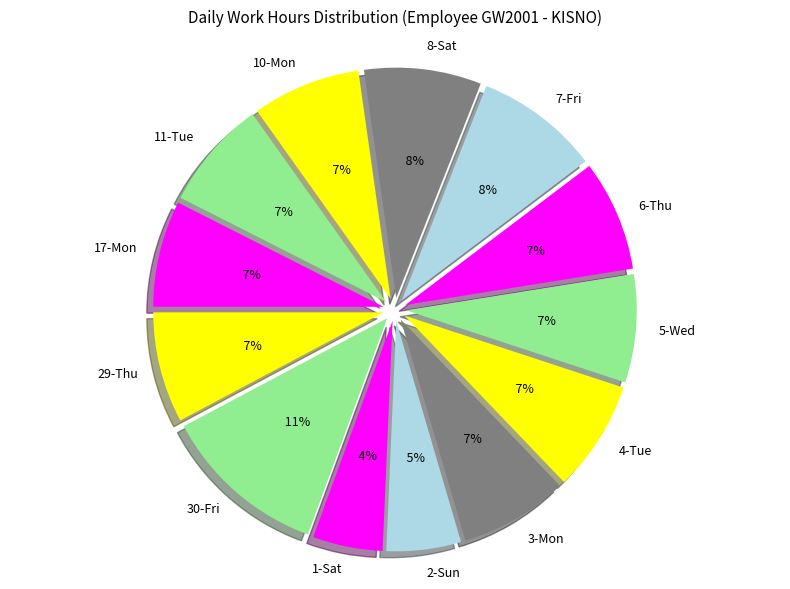

Which has a higher value, 3-Mon or 4-Tue?

4-Tue